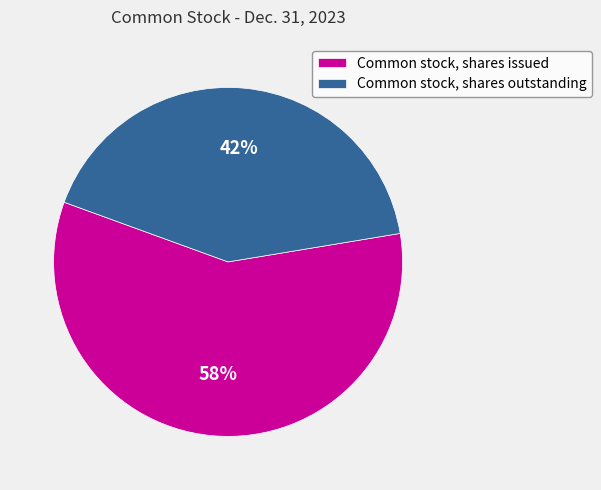

What is the smallest slice in the pie chart?

Common stock, shares outstanding